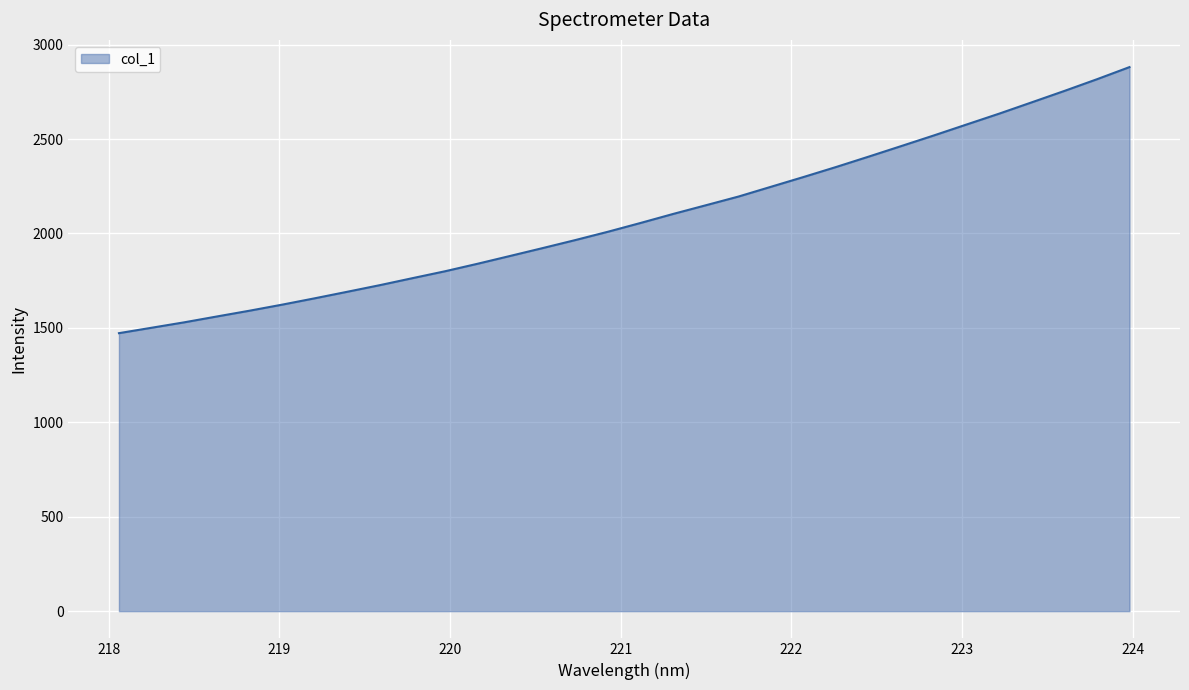

What is the difference between the maximum and minimum values?

1408.9